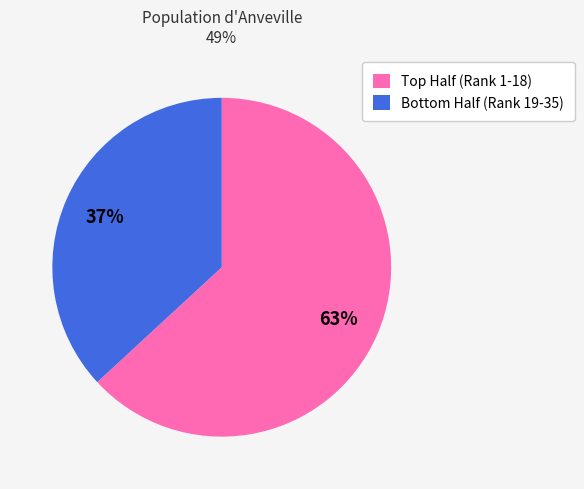

To the nearest percent, what is the difference between the largest and smallest slice percentages?

26%